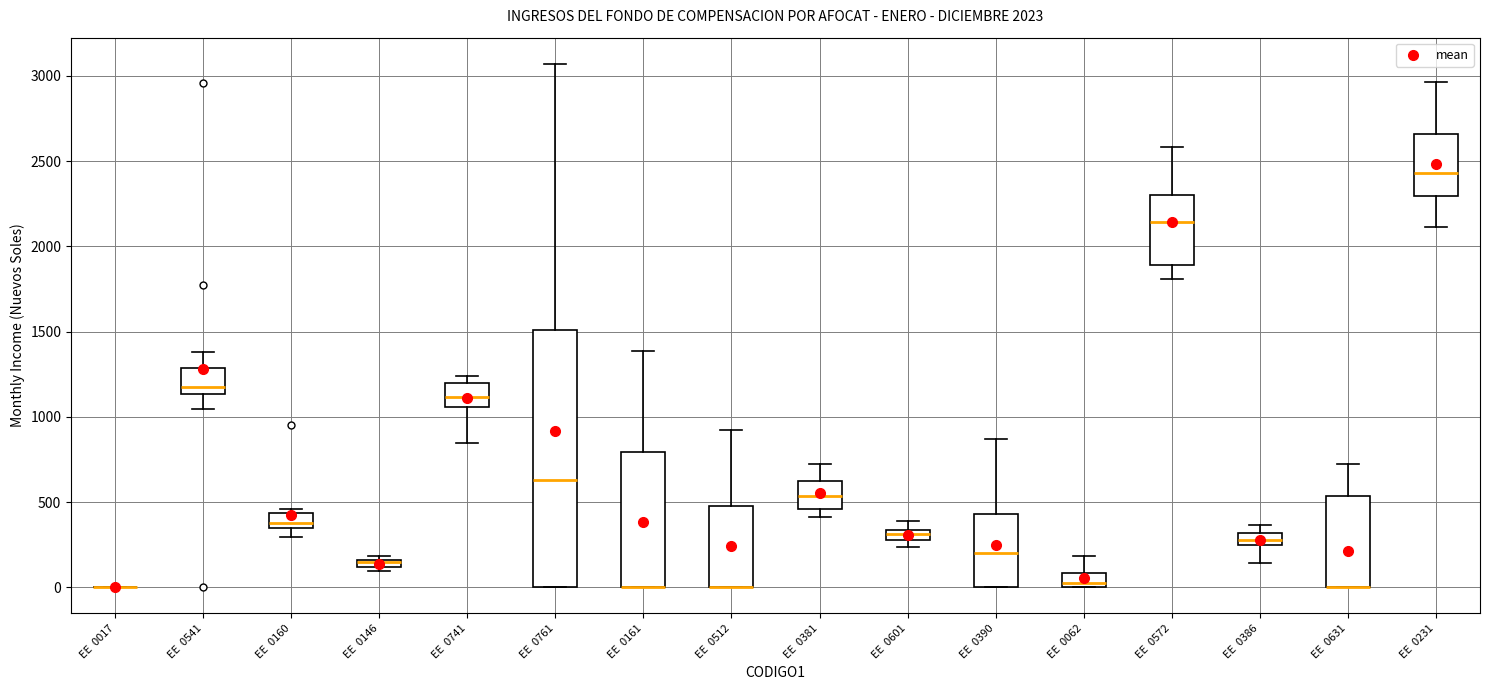

Comparing the boxes themselves (not the whiskers), which one is the tallest?

EE 0761